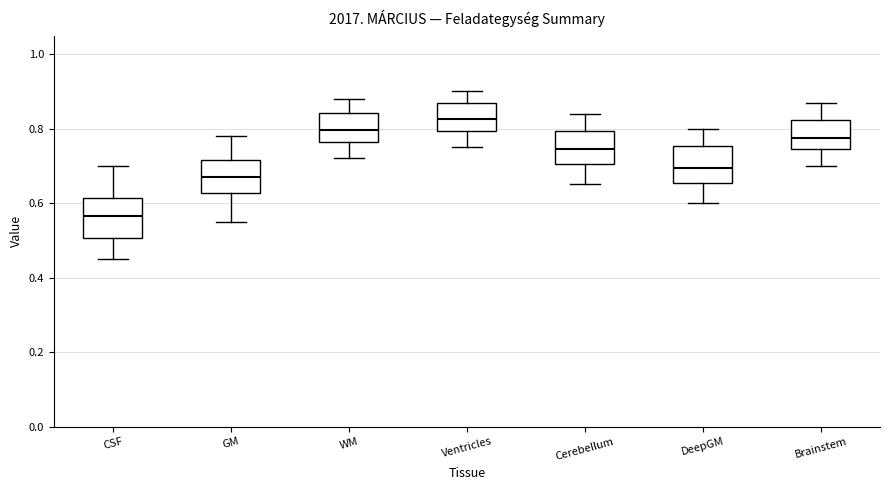

Which box's median line is the highest?

Ventricles